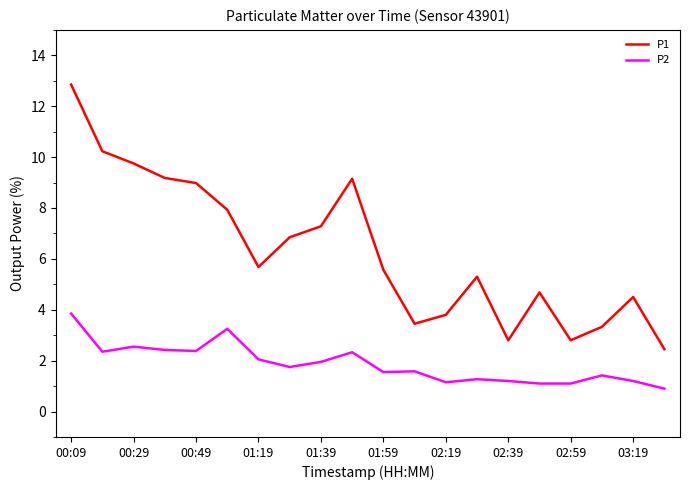

What is the difference between the maximum and minimum values in the P1 series?

10.4